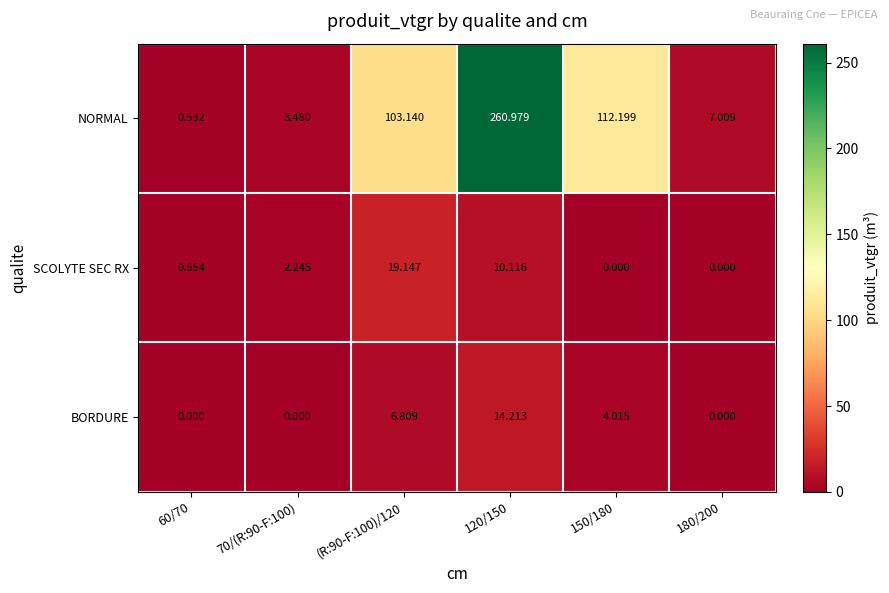

Is the value of SCOLYTE SEC RX at 150/180 greater than the value of BORDURE at (R:90-F:100)/120?

No